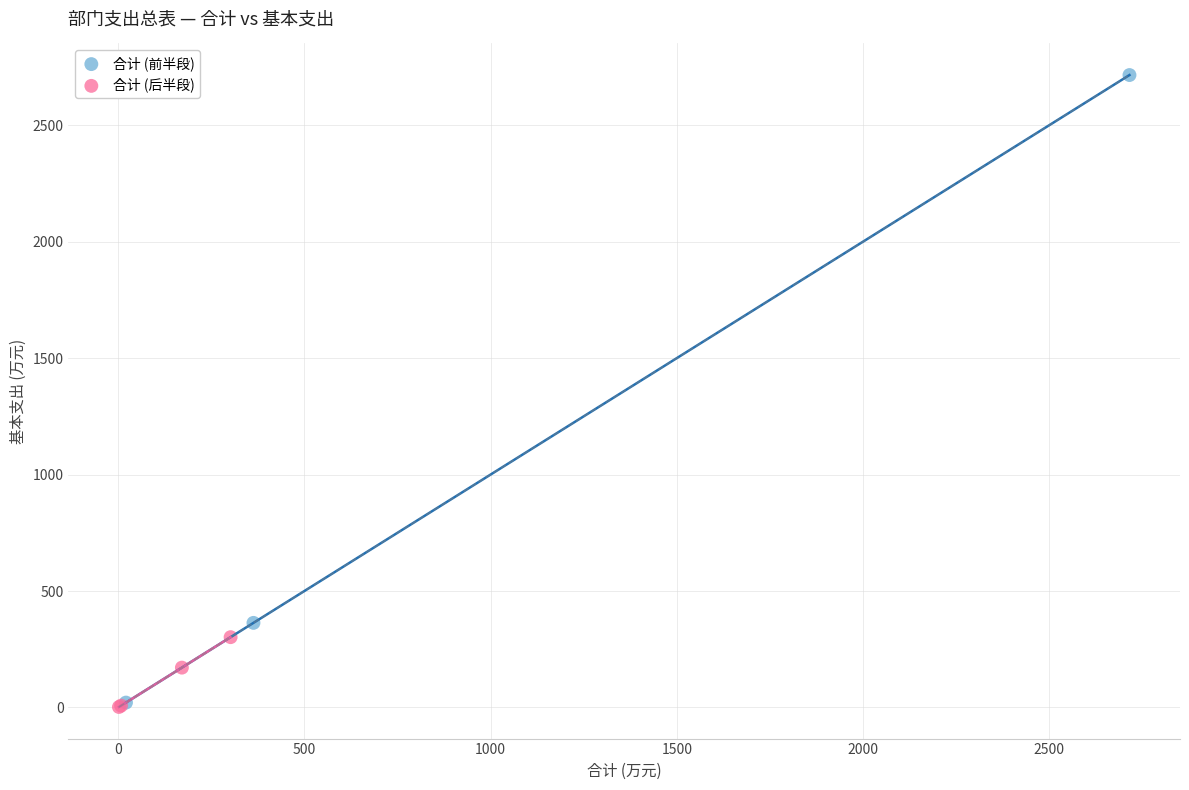

Which series has the largest Y range (max minus min)?

合计 (前半段)